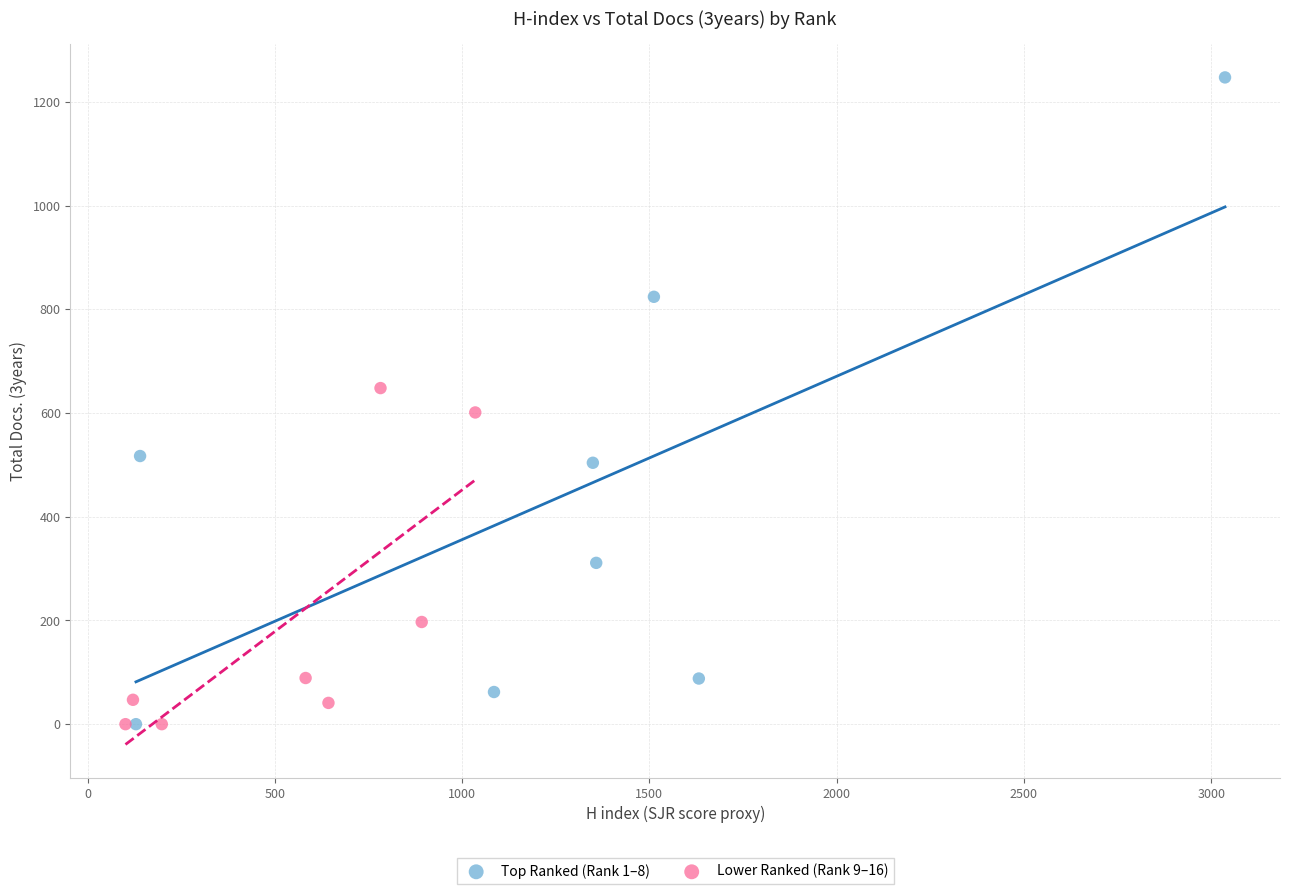

Which series reaches the maximum Y coordinate?

Top Ranked (Rank 1–8)